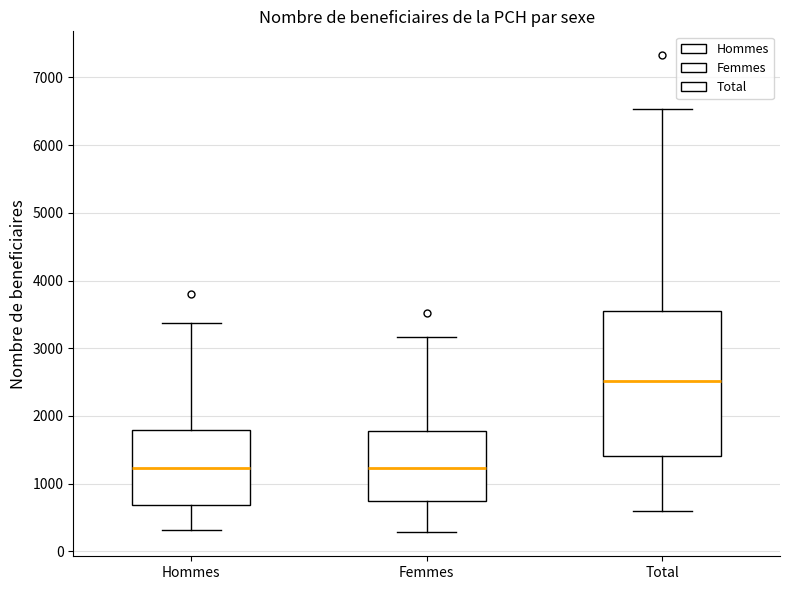

Where does the upper whisker of the box for Hommes end on the y-axis? The values are not printed on the chart, so give them approximately, as read against the axis.

3400